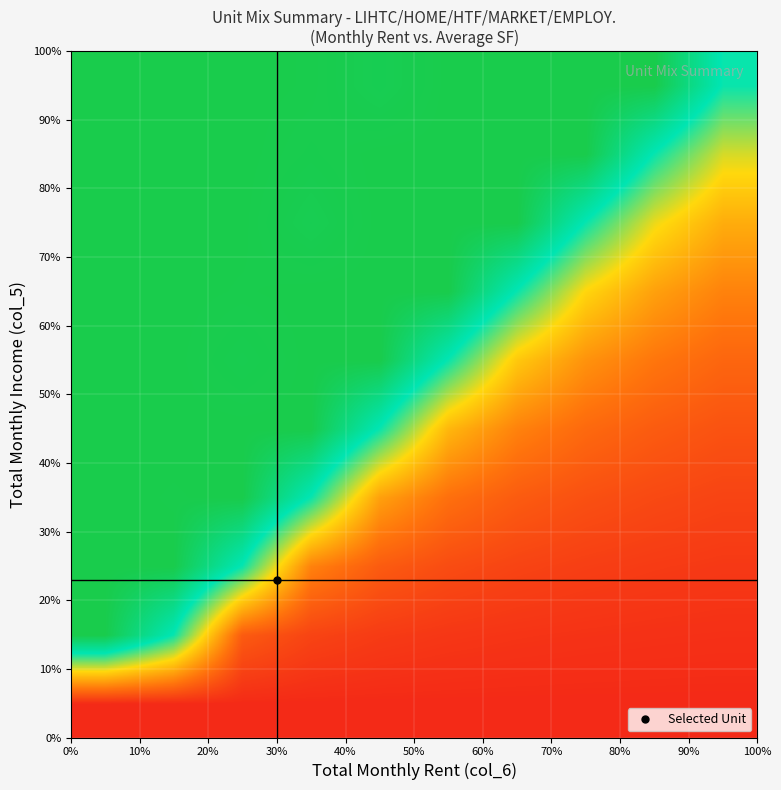

What is the maximum value shown in the chart?

1.0